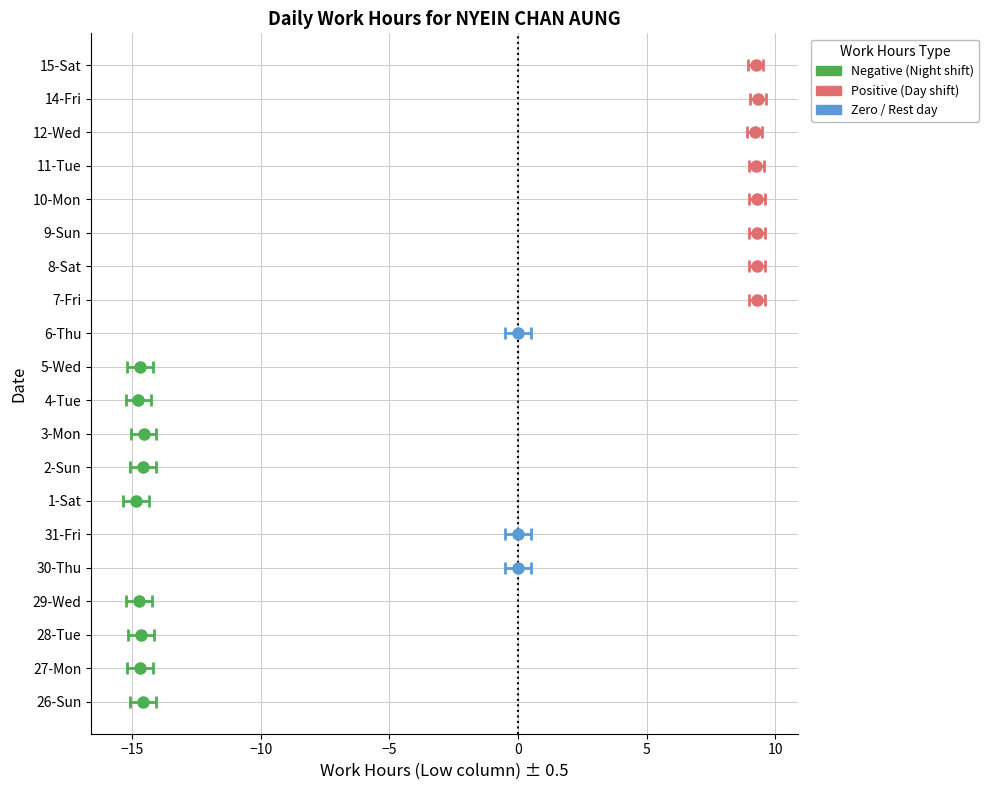

Reading right to left, list all the values displayed in this chart.

15-Sat=9.2	14-Fri=9.3	12-Wed=9.2	11-Tue=9.3	10-Mon=9.3	9-Sun=9.3	8-Sat=9.3	7-Fri=9.3	6-Thu=0.0	5-Wed=-14.7	4-Tue=-14.8	3-Mon=-14.6	2-Sun=-14.6	1-Sat=-14.8	31-Fri=0.0	30-Thu=0.0	29-Wed=-14.7	28-Tue=-14.7	27-Mon=-14.7	26-Sun=-14.6